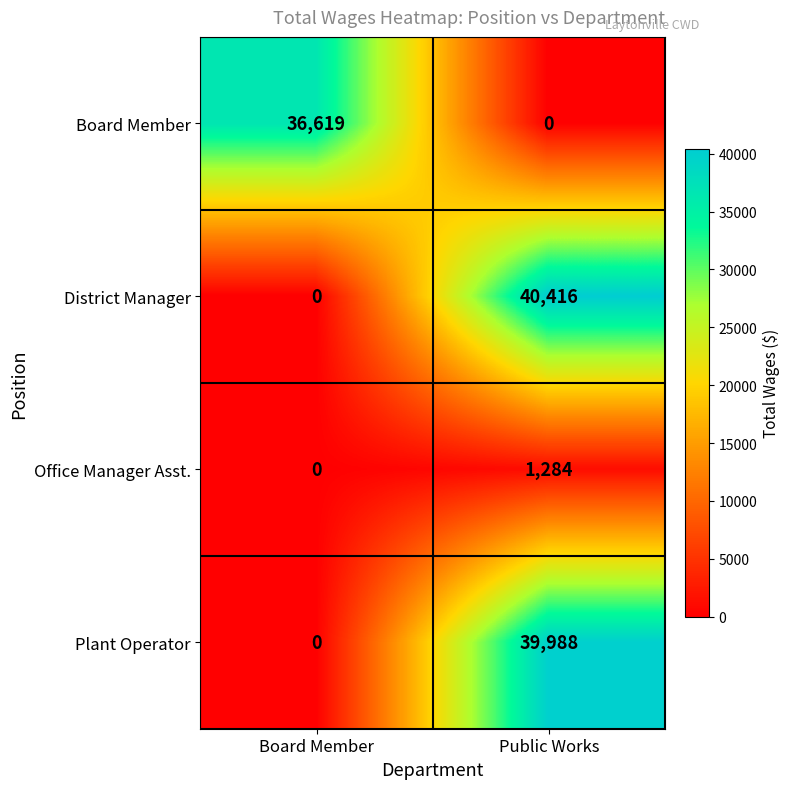

Reading left to right, what are all the values shown in this chart?

Board Member: 36619	0
District Manager: 0	40416
Office Manager Asst.: 0	1284
Plant Operator: 0	39988